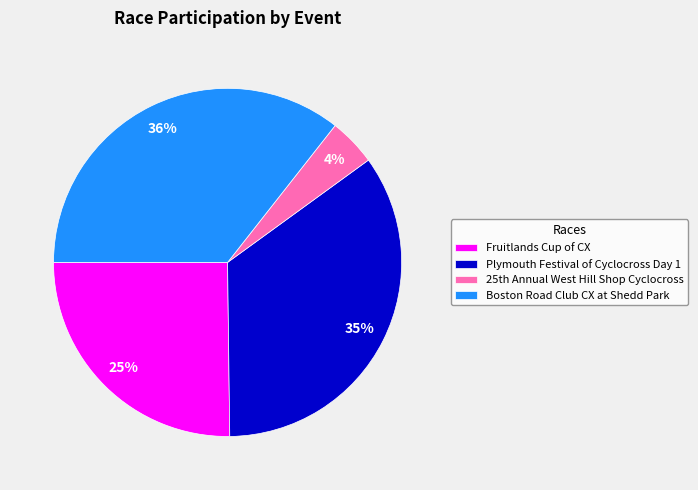

To the nearest percent, what is the average slice percentage?

25%